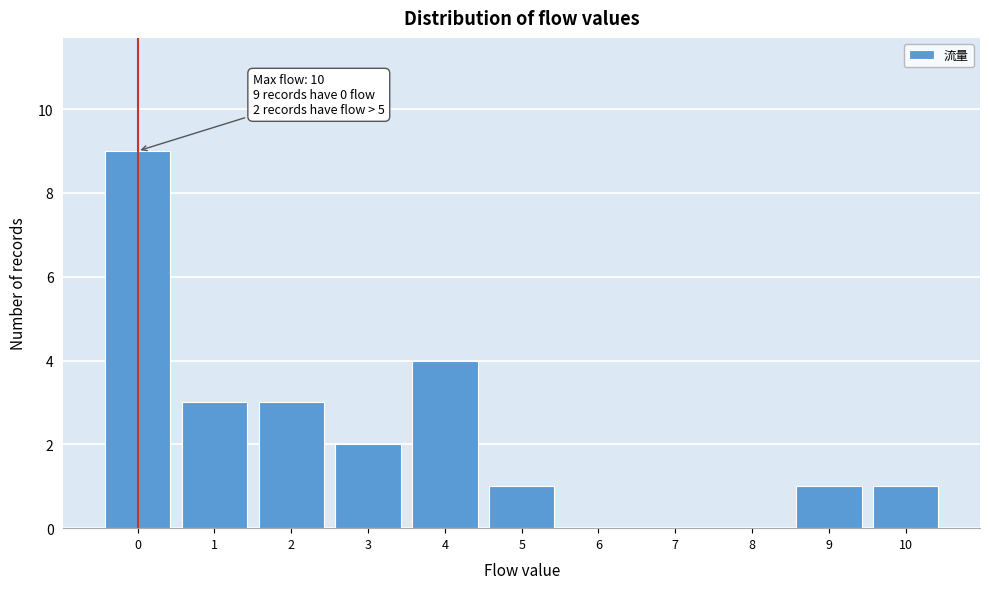

Reading left to right, what are all the values shown in this chart?

0=9	1=3	2=3	3=2	4=4	5=1	6=0	7=0	8=0	9=1	10=1